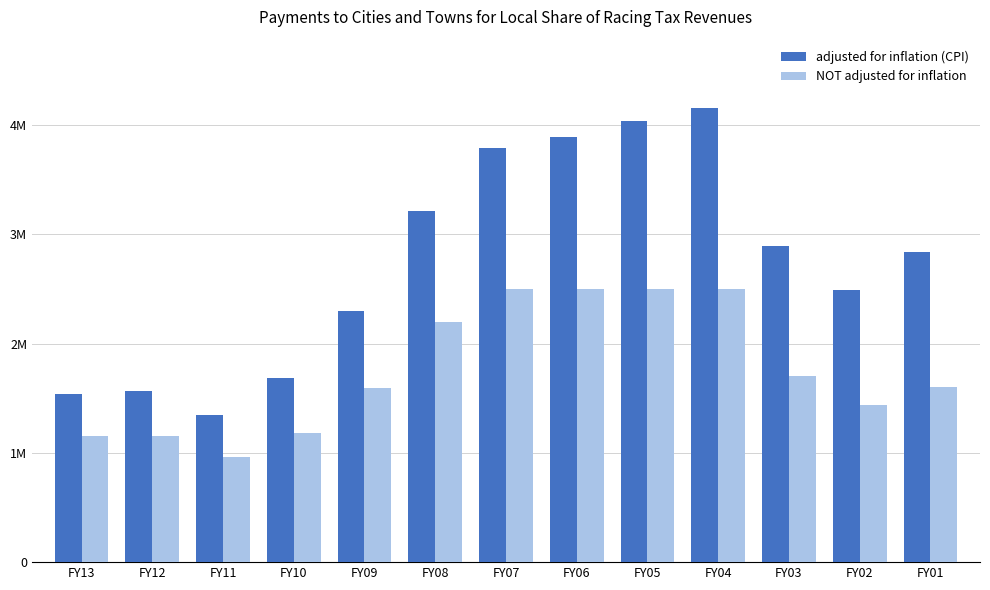

Are the bars grouped side by side (vs. stacked)?

Yes